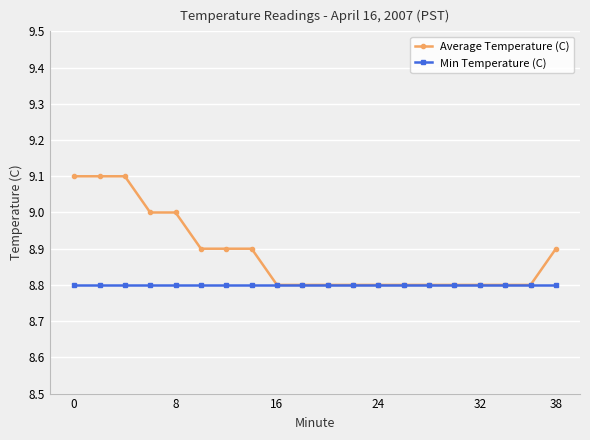

Which series has the largest total across all categories?

Average Temperature (C)